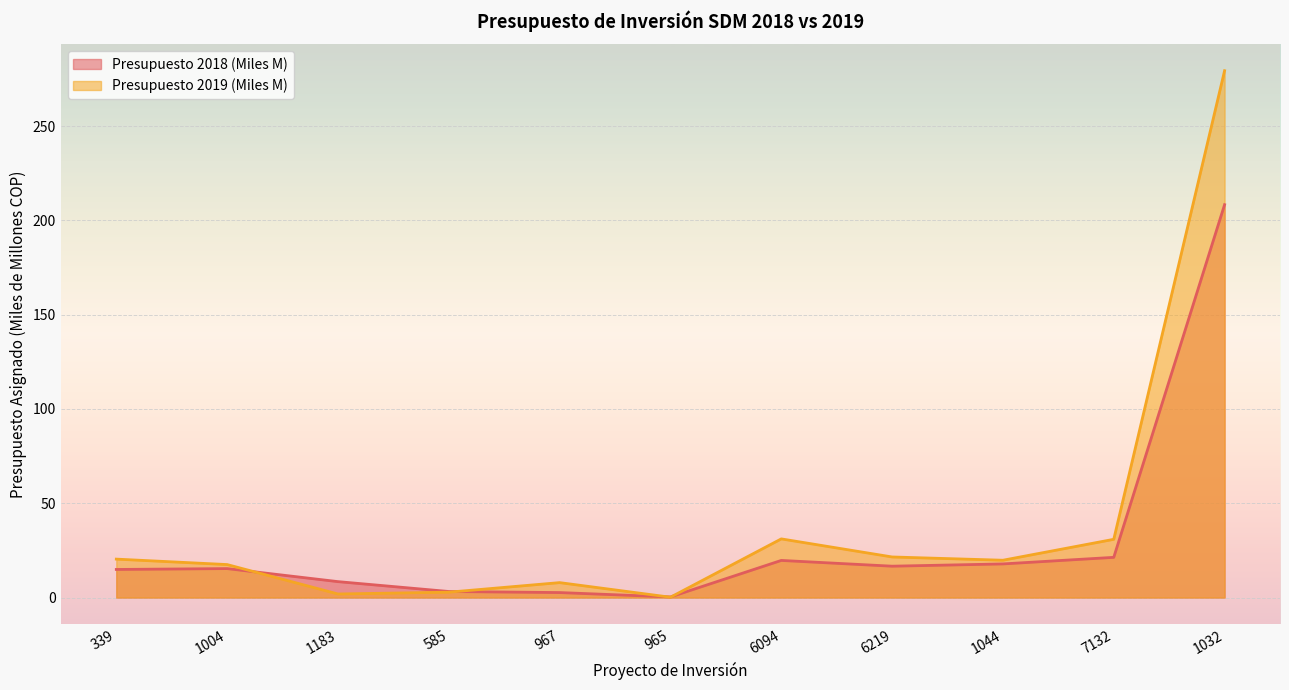

What is the label of the 4th point from the left?

585